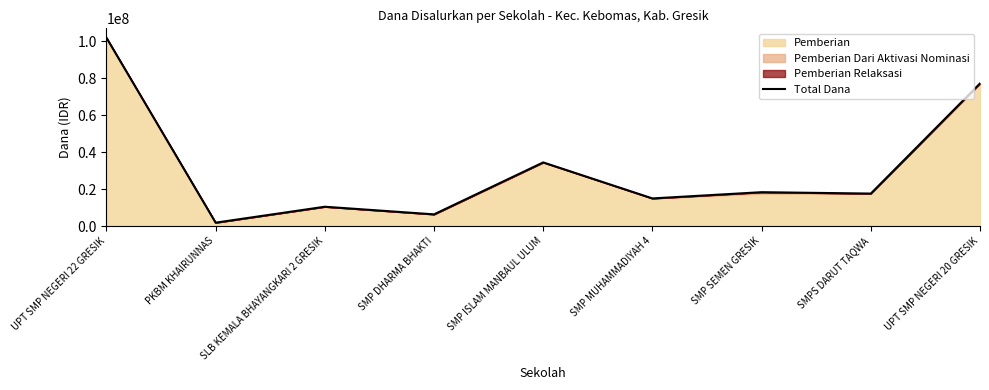

How many interior local peaks (higher than both neighbors) does the data have?

3